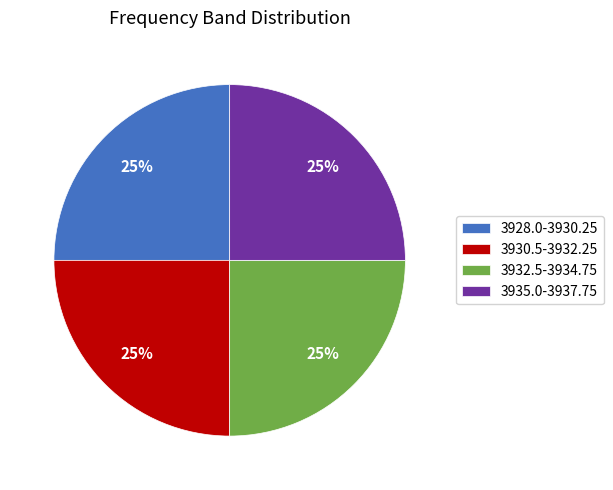

What is the ratio of the value at 3928.0-3930.25 to the value at 3932.5-3934.75?

1.0